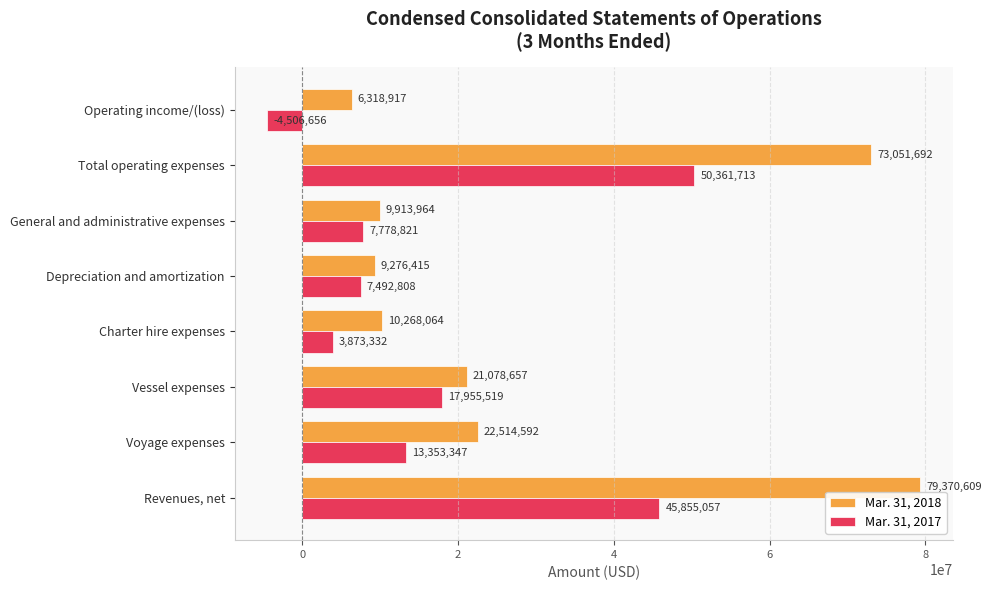

At which category does the chart reach its peak across all series?

Revenues, net